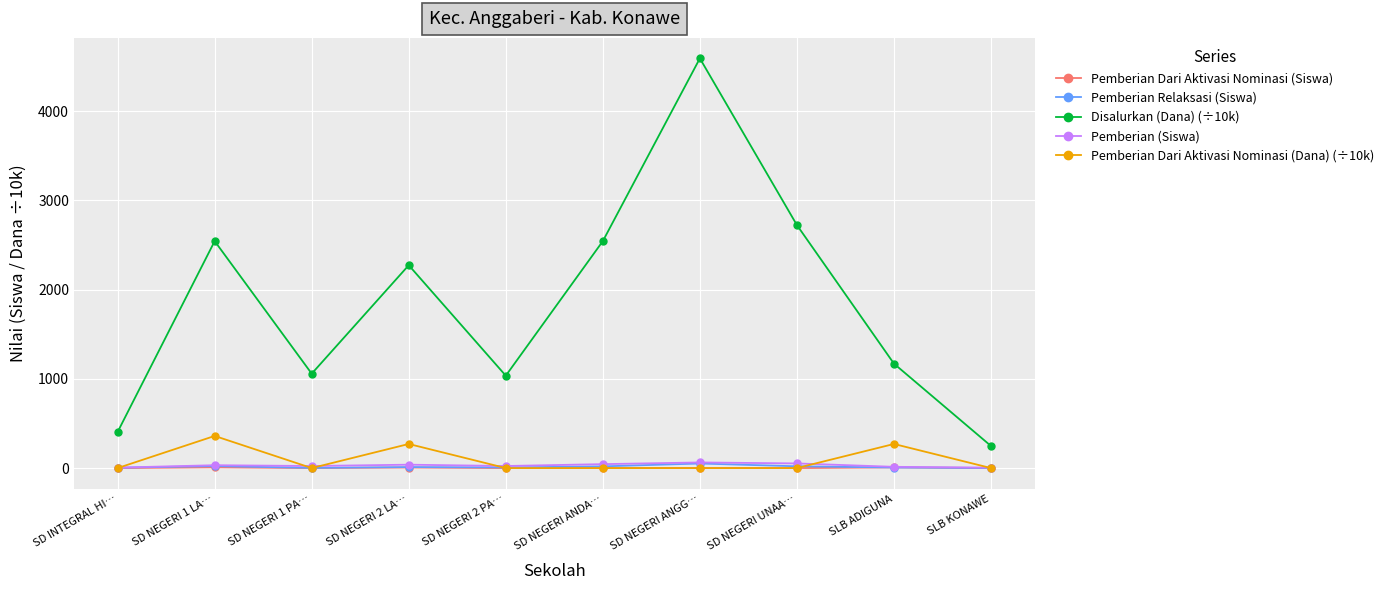

What is the label of the 8th point from the right?

SD NEGERI 1 PA…